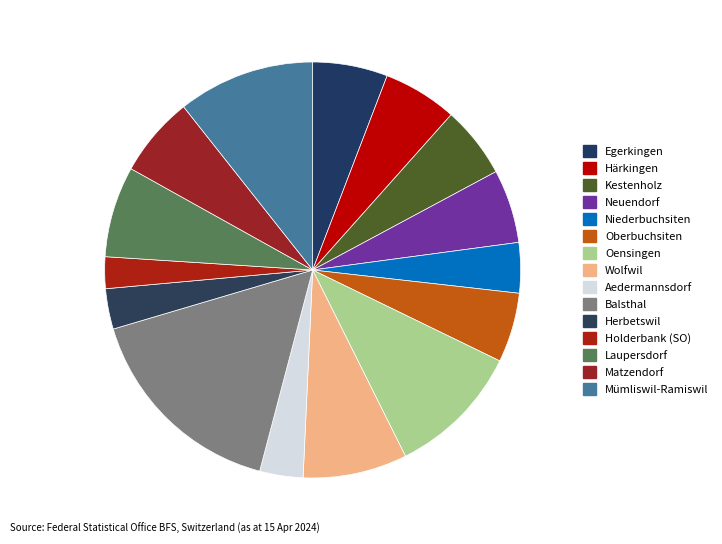

Is there a majority slice in this chart?

No